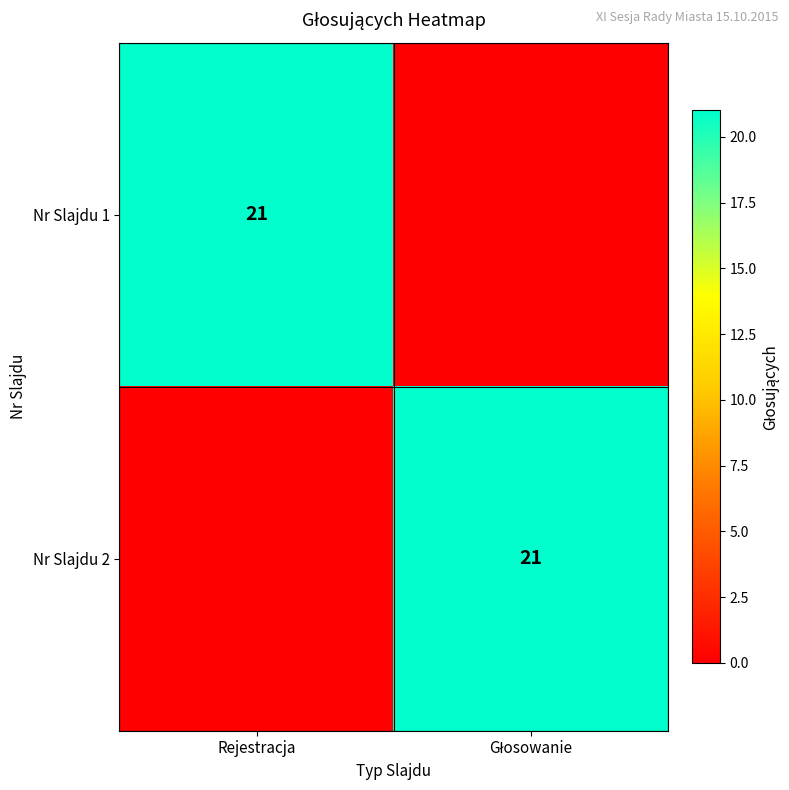

The value of Nr Slajdu 1 at Rejestracja is 21. True or false?

True